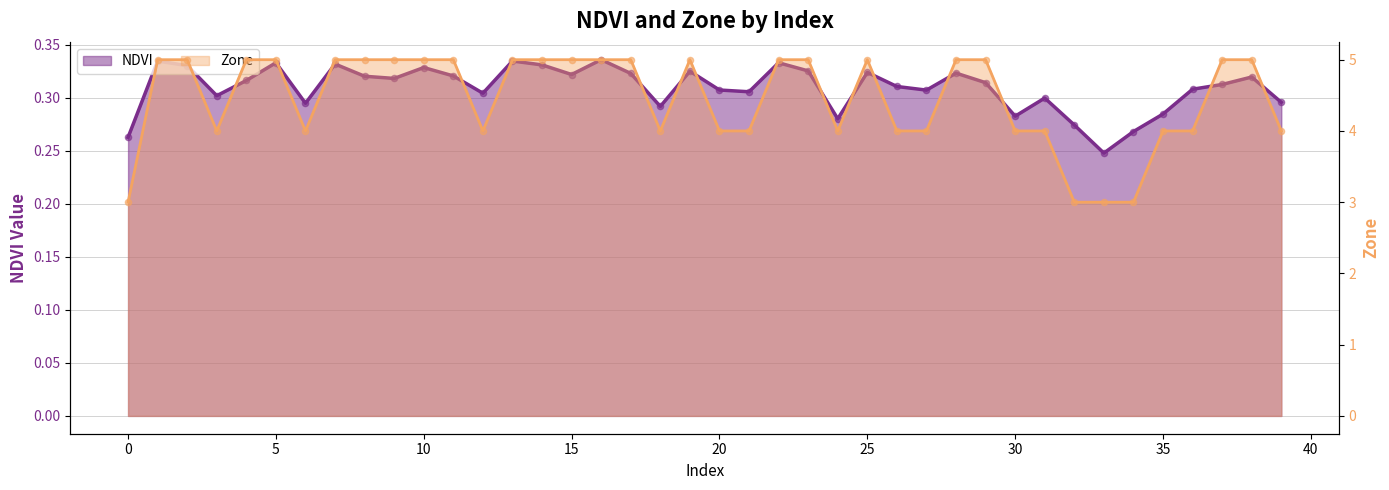

Which series has the widest spread of Y values?

Zone